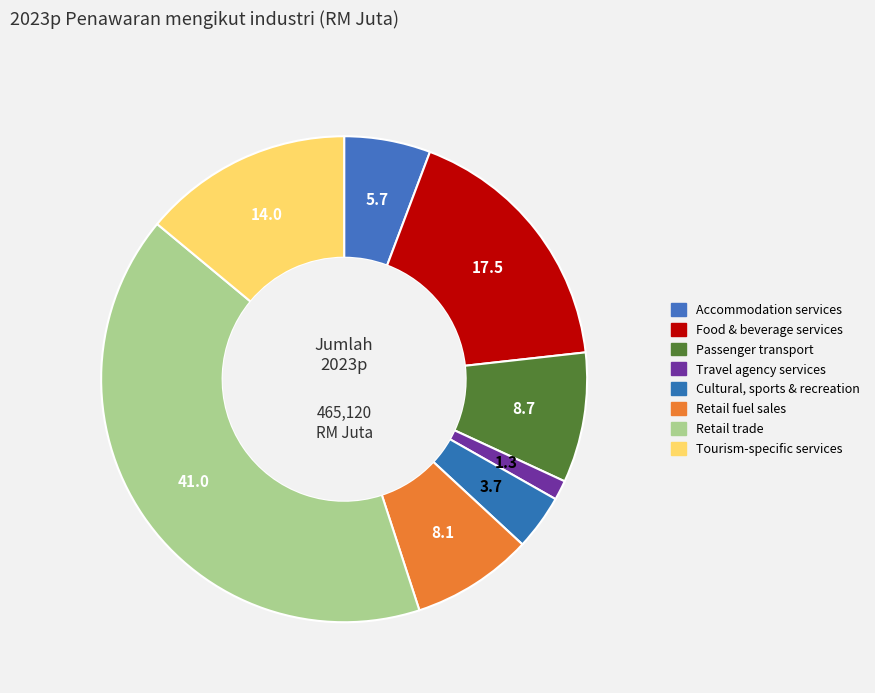

Is there any slice that represents more than half of the pie?

No